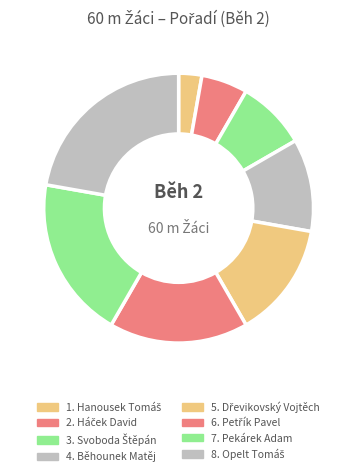

What is the smallest slice in the pie chart?

Hanousek Tomáš